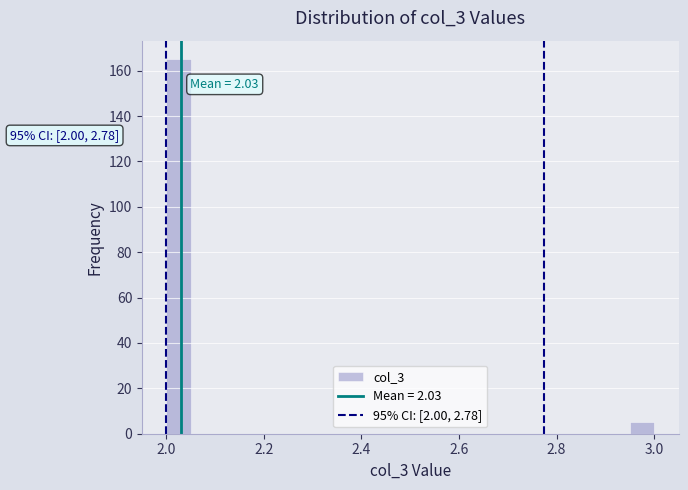

Around what value on the x-axis is the tallest bar? Give the approximate position of its centre, as read against the axis.

2.02